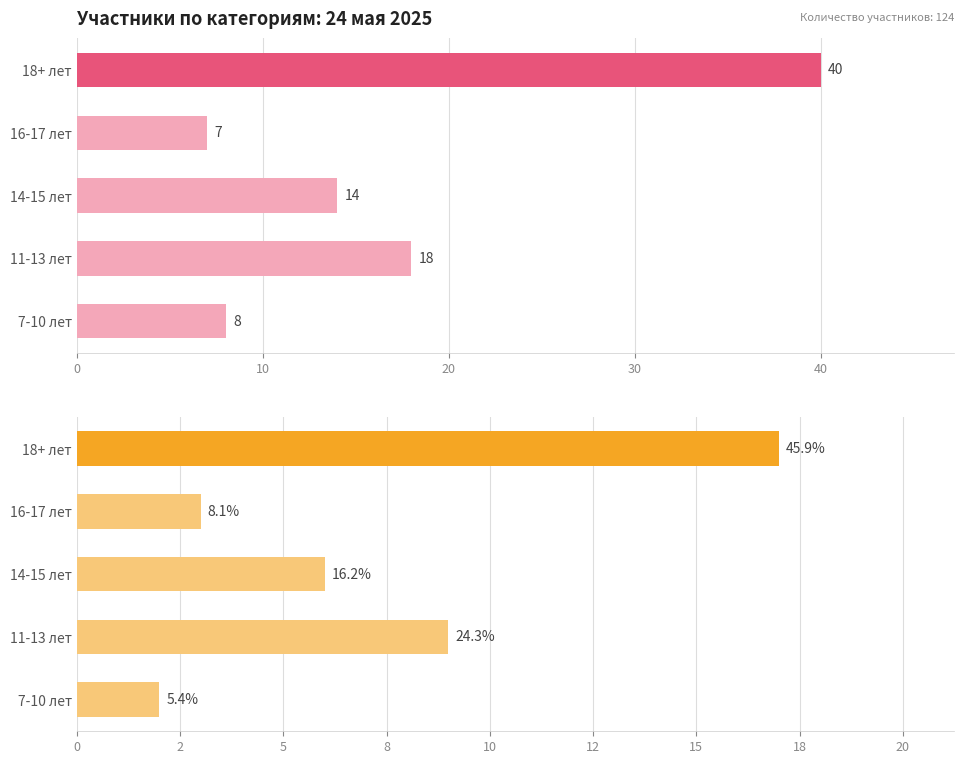

Between 14-15 лет and 7-10 лет, which is larger?

14-15 лет